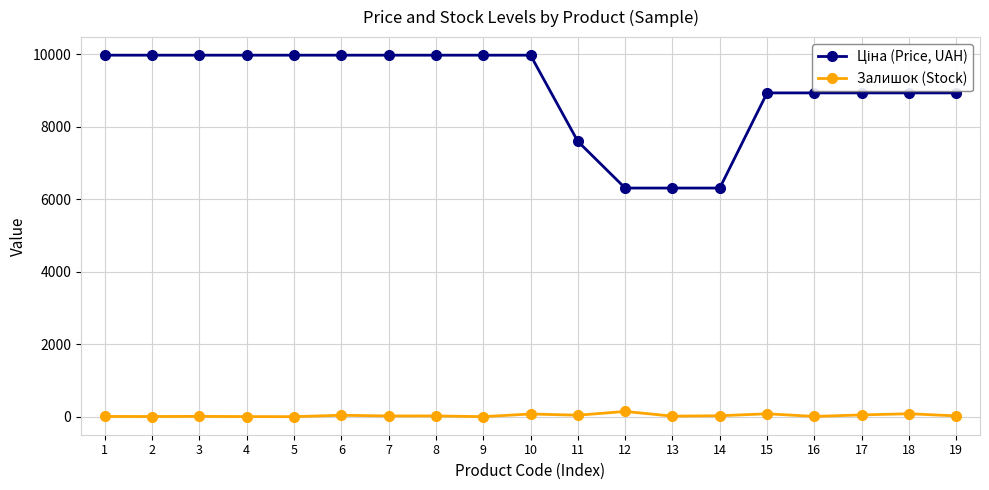

At which label does Залишок (Stock) first exceed 21?

6